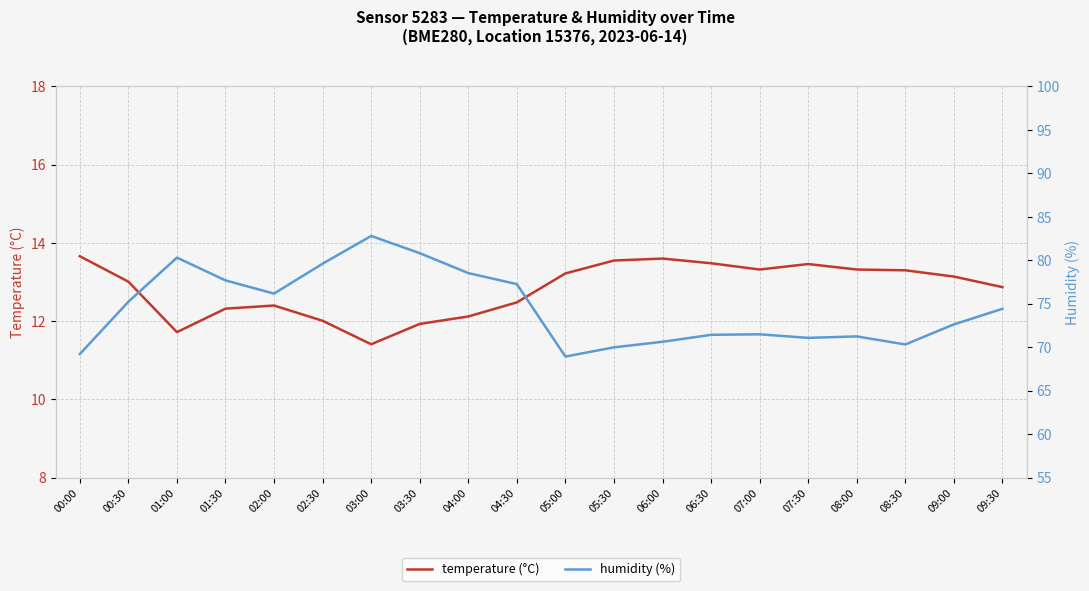

The value of temperature (°C) at 09:30 is 12.9. True or false?

True